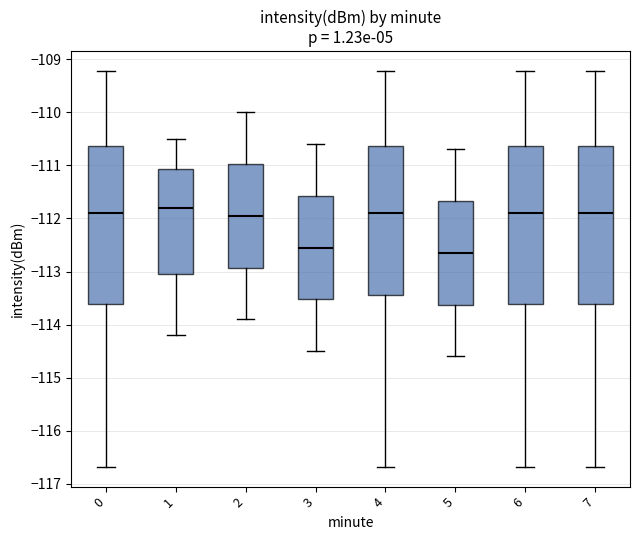

Which box has the highest median line?

1